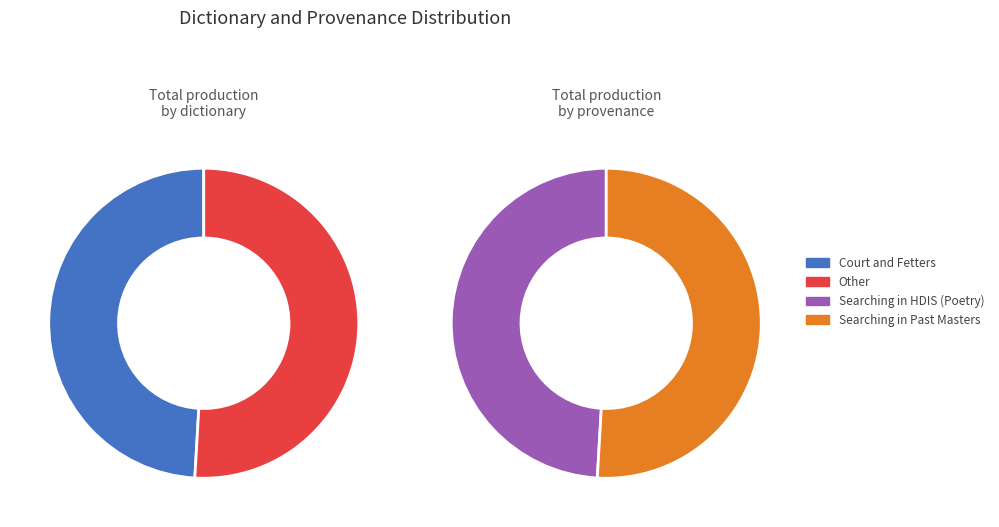

How many slices are in this pie chart?

2